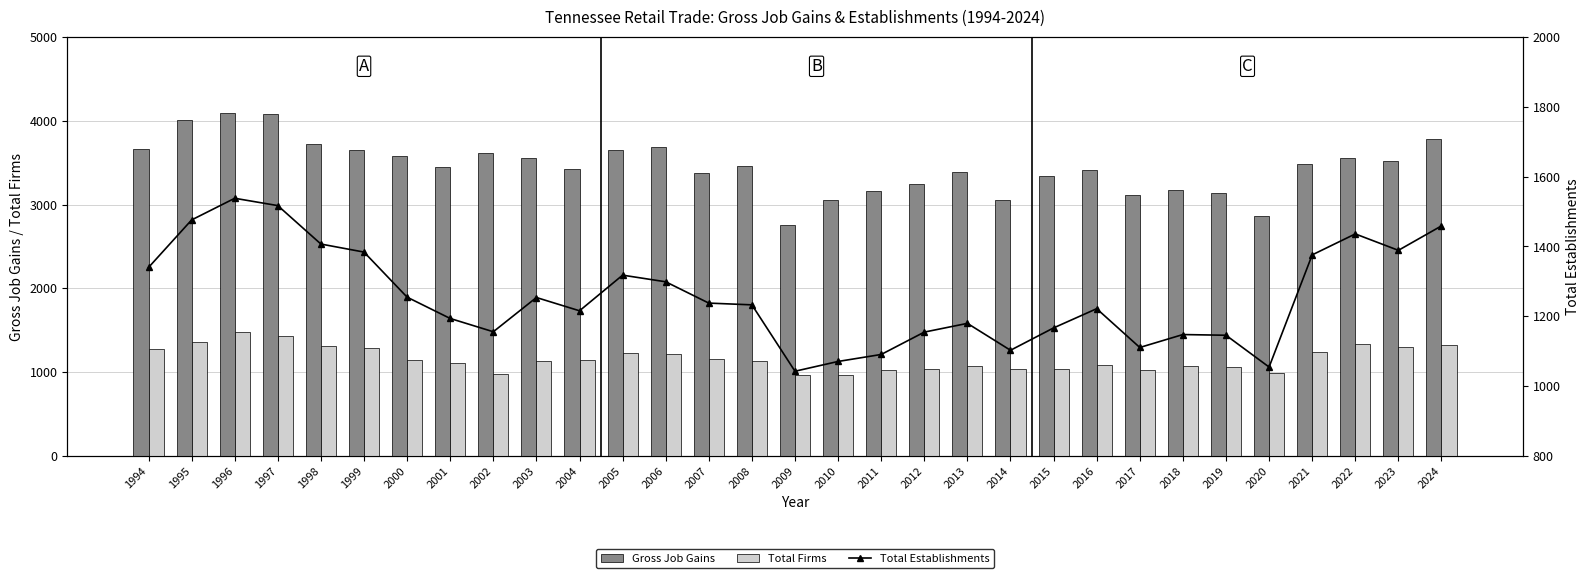

The Total Firms series shows 1778 at 2014. True or false?

False